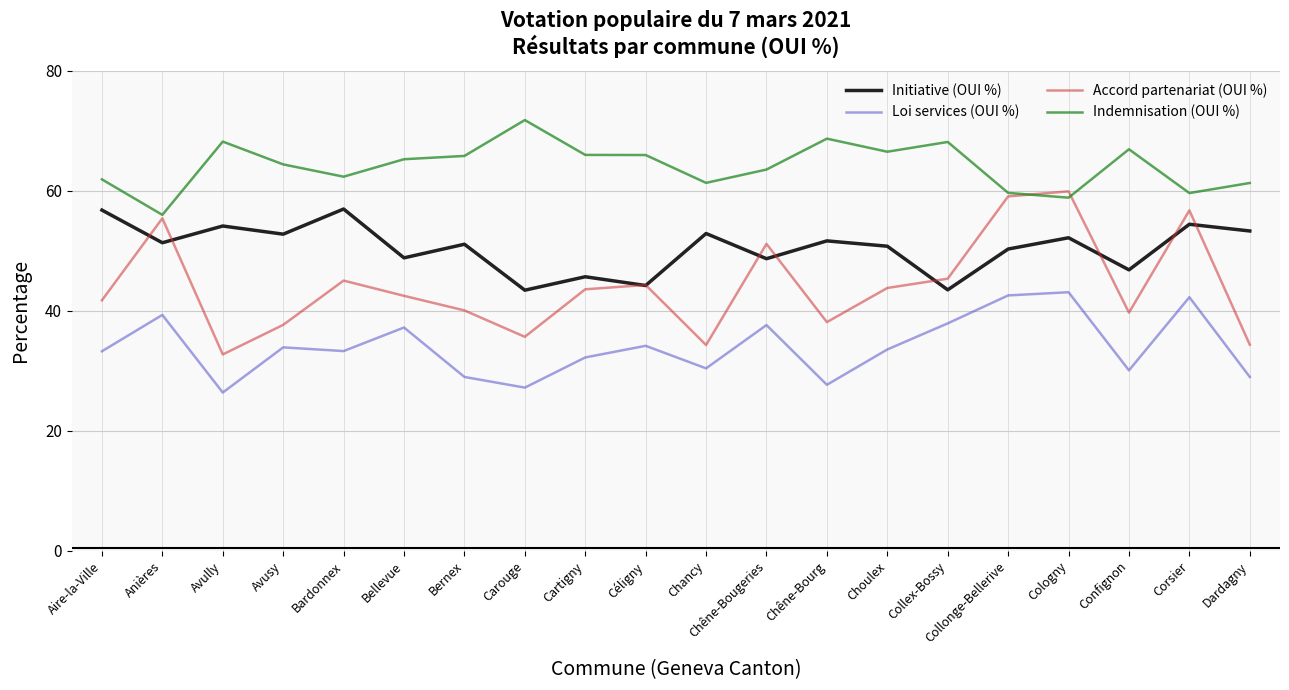

True or false: Accord partenariat (OUI %) has a value of 43.8 at Choulex.

True